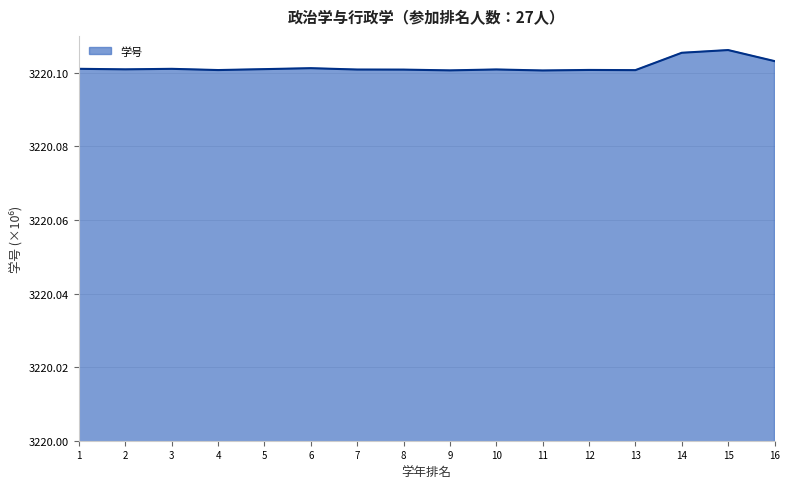

Approximately how many times larger is the value at 14 compared to 16?

1.0